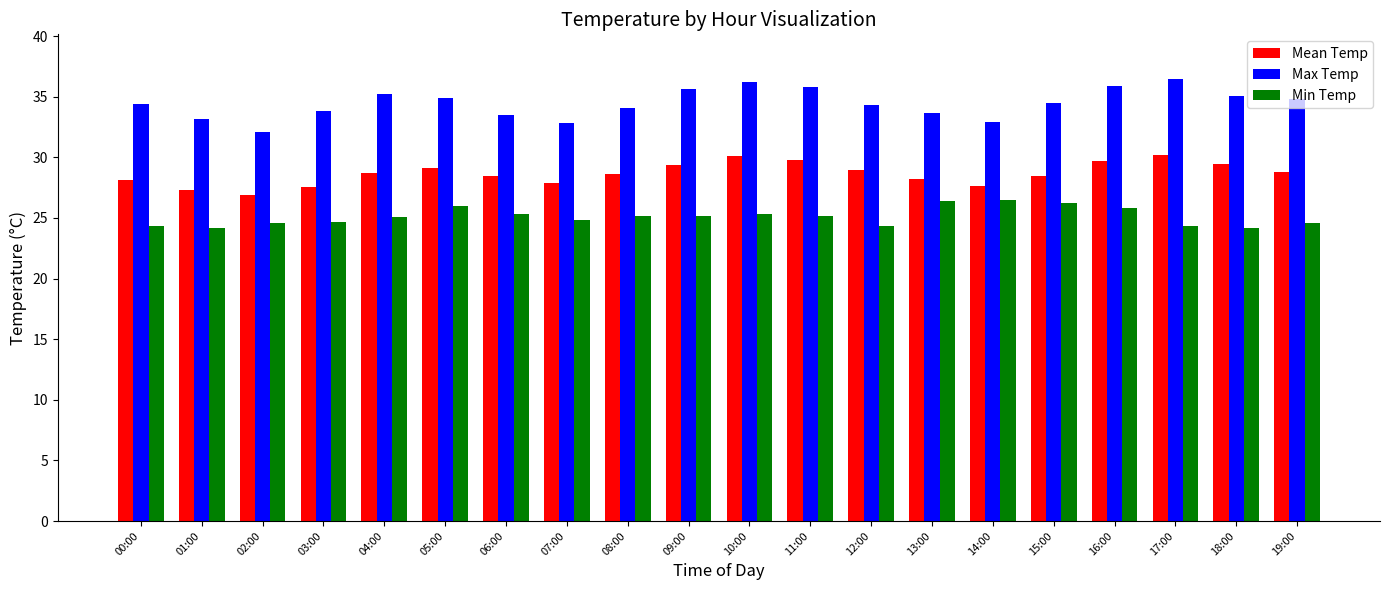

What is the greatest value displayed?

36.5